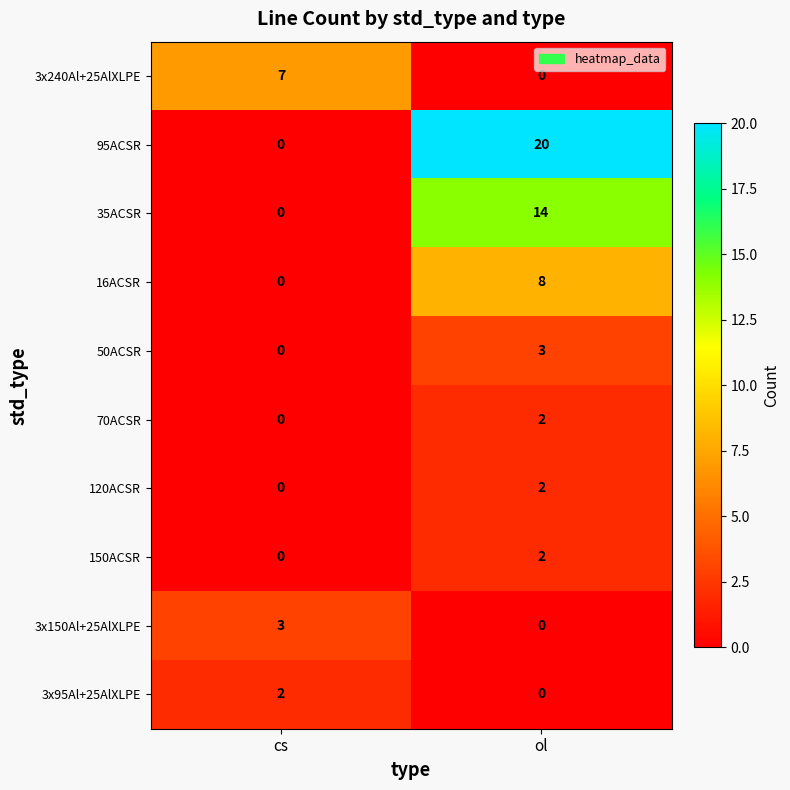

The value of 16ACSR at cs is 3. True or false?

False